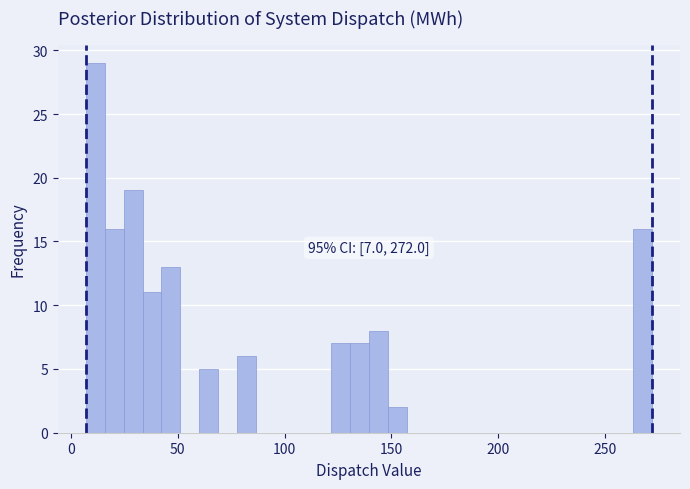

Read against the x-axis, roughly where is the centre of the tallest bar?

10